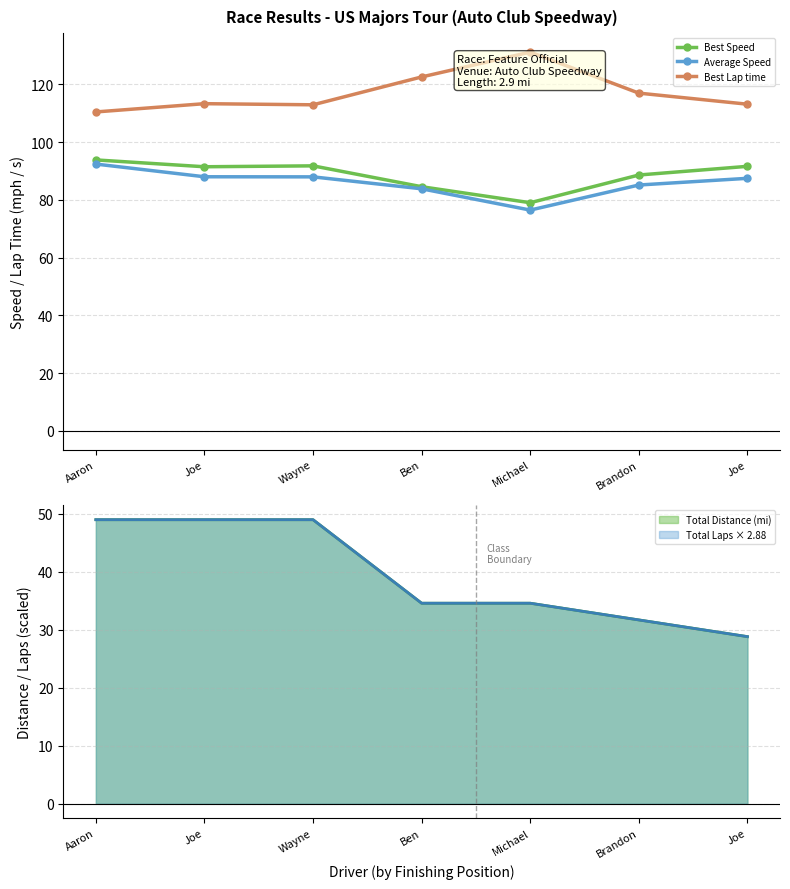

What is the label of the 1st point from the left?

Aaron